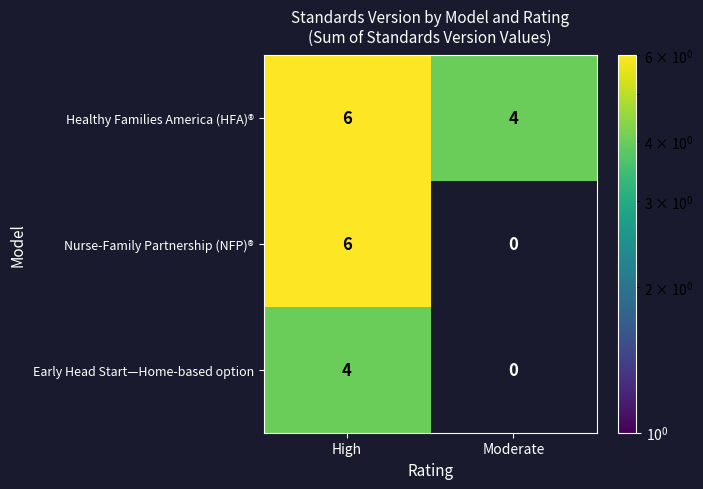

What is the sum of all Healthy Families America (HFA)® values?

10